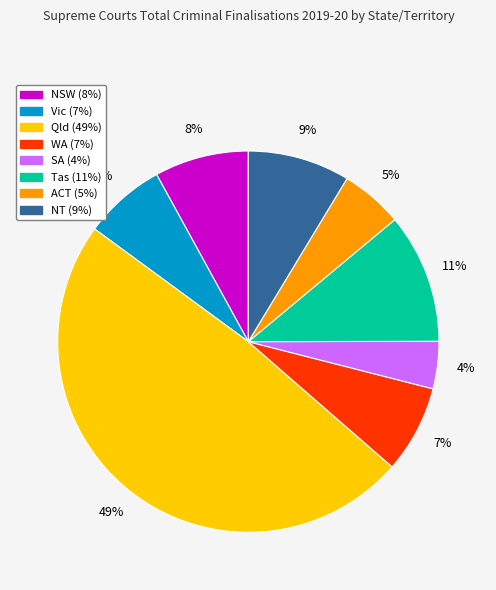

To the nearest percent, what is the combined percentage of WA and Tas?

18%